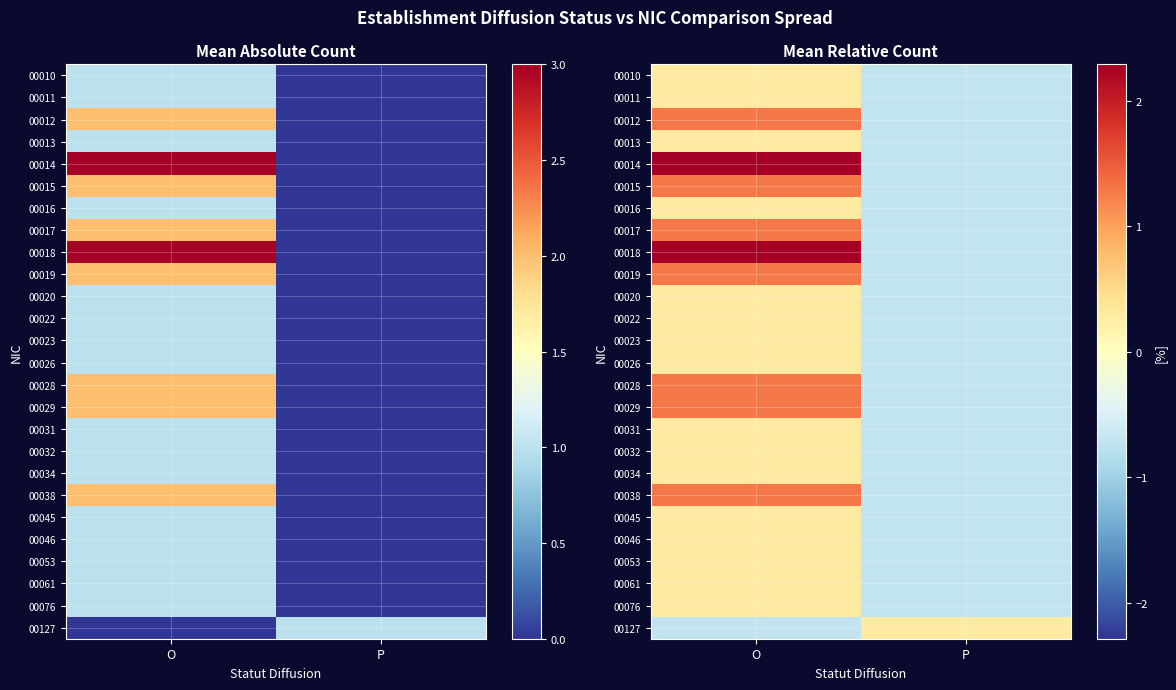

How many data points in 00020 are above 0?

1